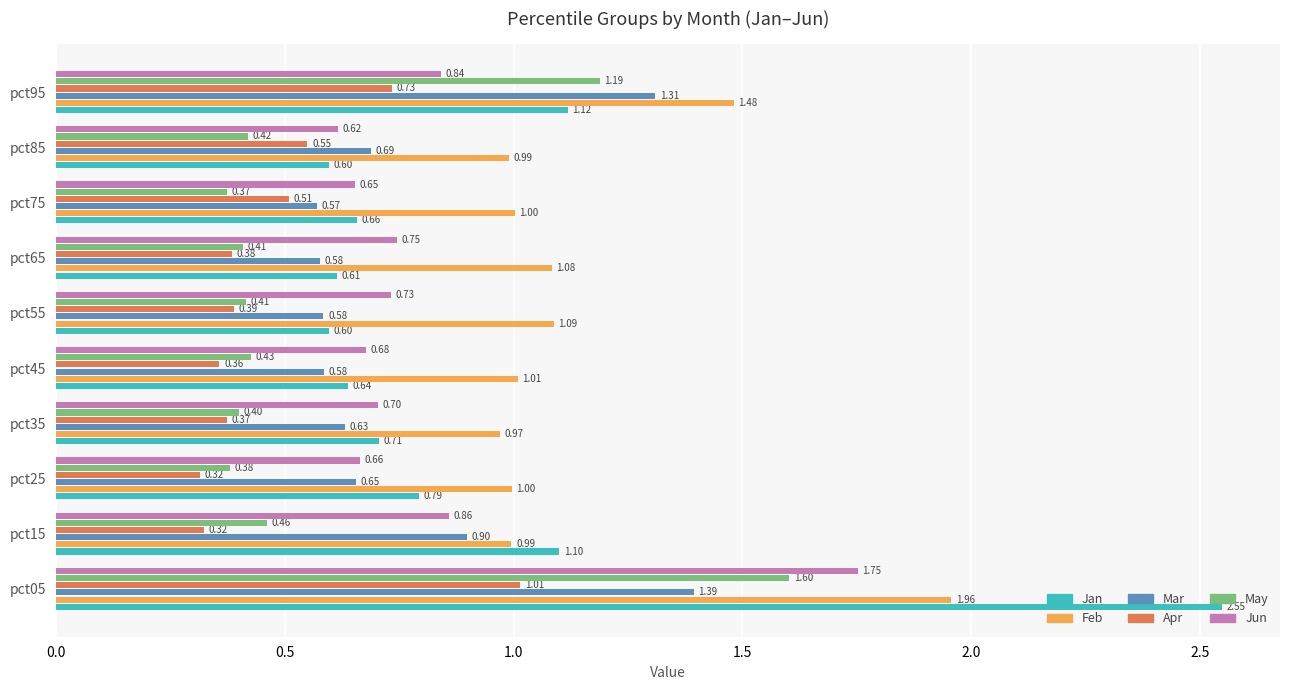

What is the sum of all May values?

6.1